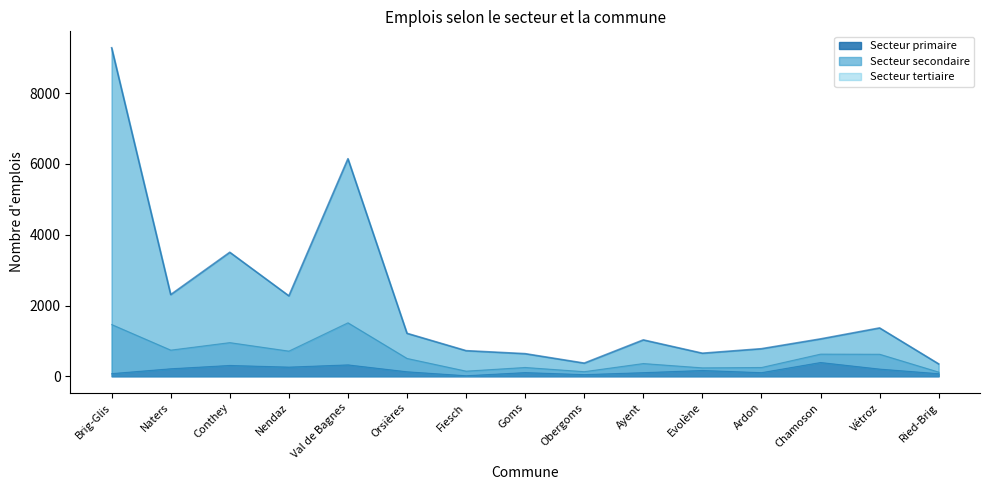

Is the value of Secteur tertiaire at Conthey greater than the value of Secteur primaire at Val de Bagnes?

Yes